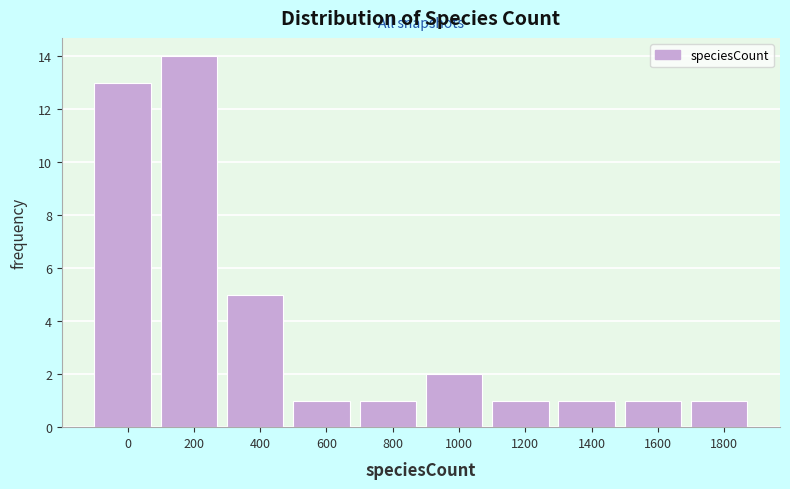

Reading left to right, list all the values displayed in this chart.

0=13	200=14	400=5	600=1	800=1	1000=2	1200=1	1400=1	1600=1	1800=1